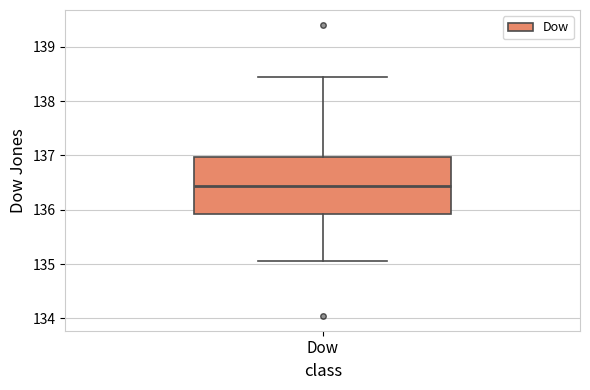

Where is the lower edge of the box for Dow on the y-axis? The values are not printed on the chart, so give them approximately, as read against the axis.

135.9